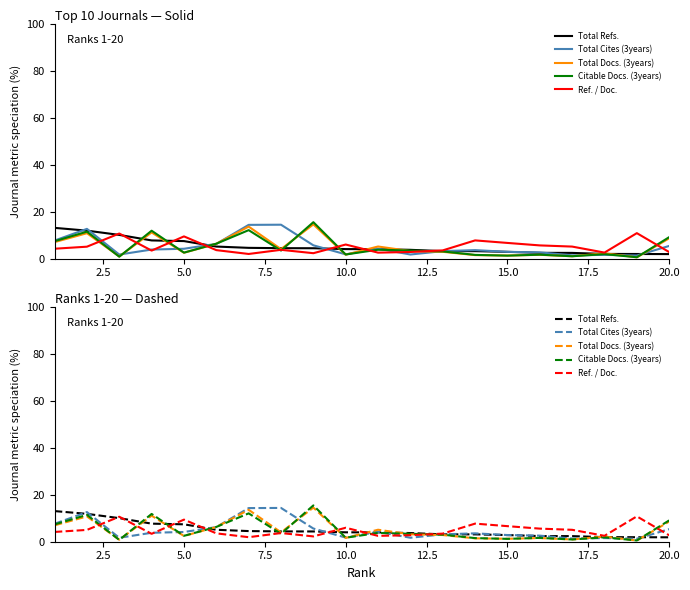

Count the number of data series in this chart.

5